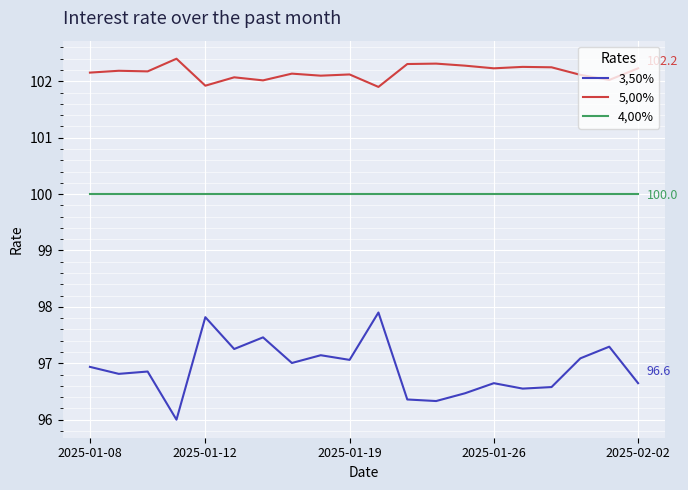

List the series in order of their peak value, lowest first.

3,50%, 4,00%, 5,00%